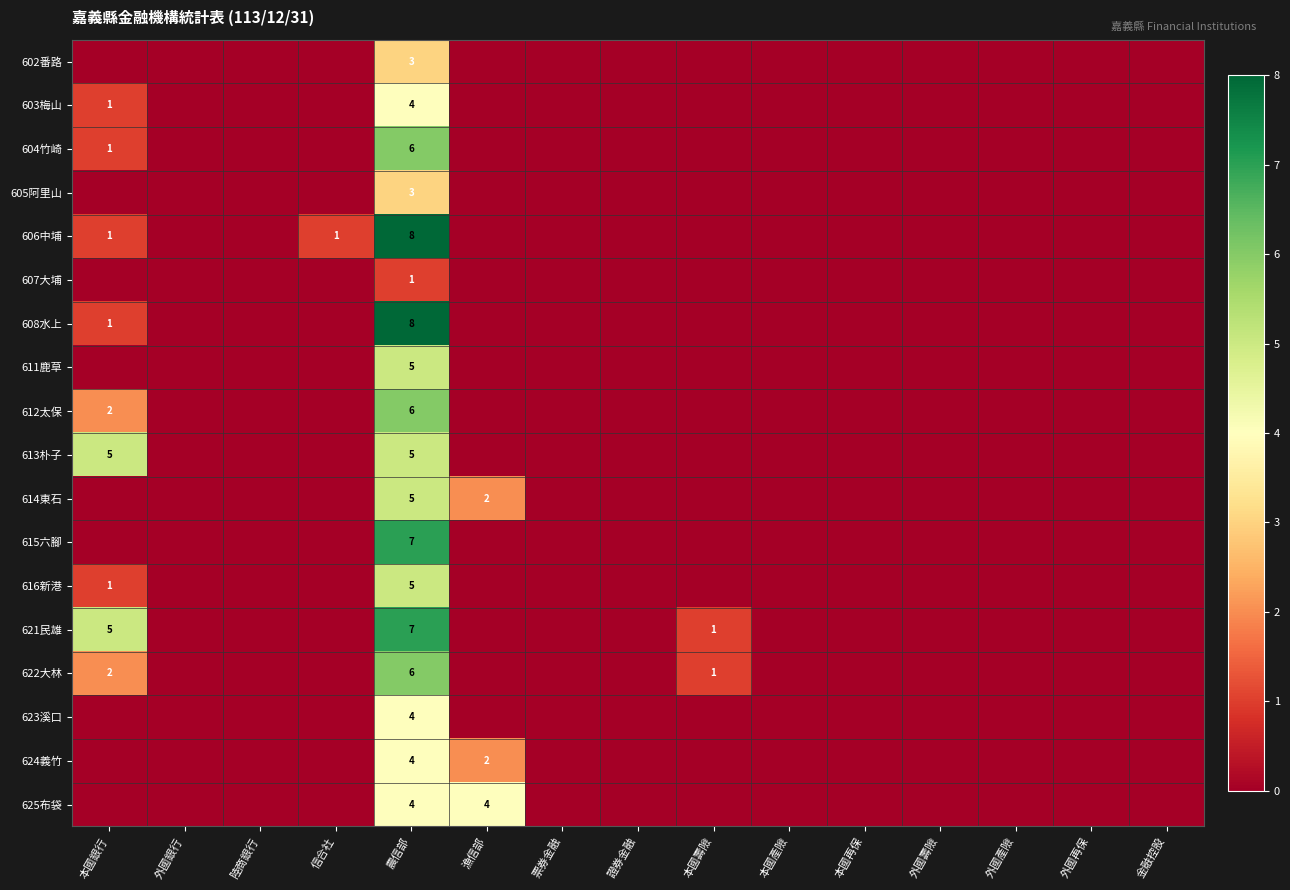

How many values in 623溪口 are above zero?

1